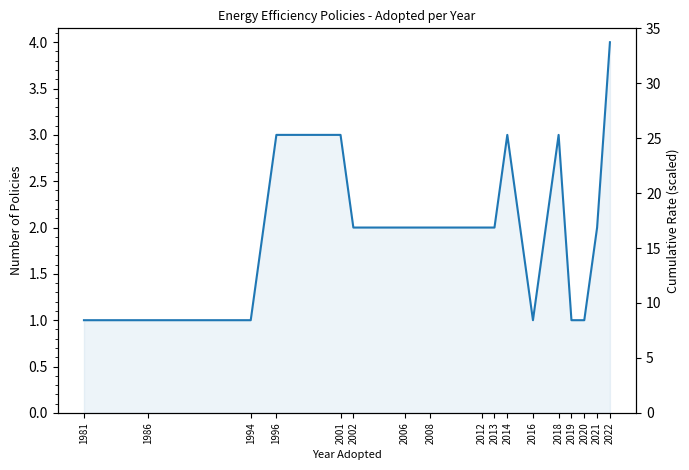

Approximately how many times larger is the value at 2012 compared to 2021?

1.0